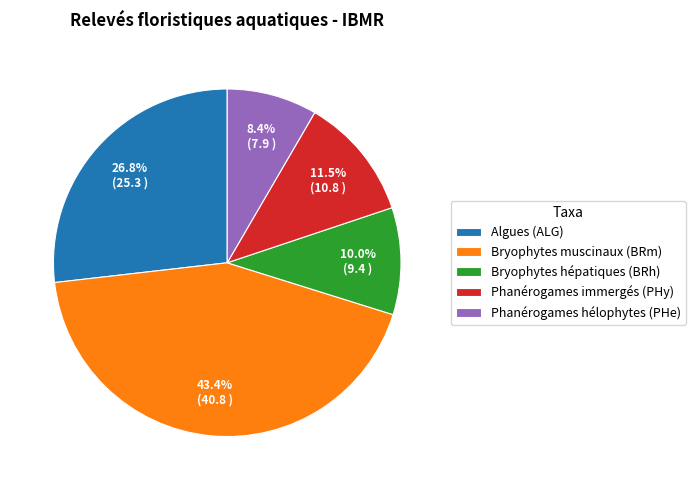

How many slices are in this pie chart?

5